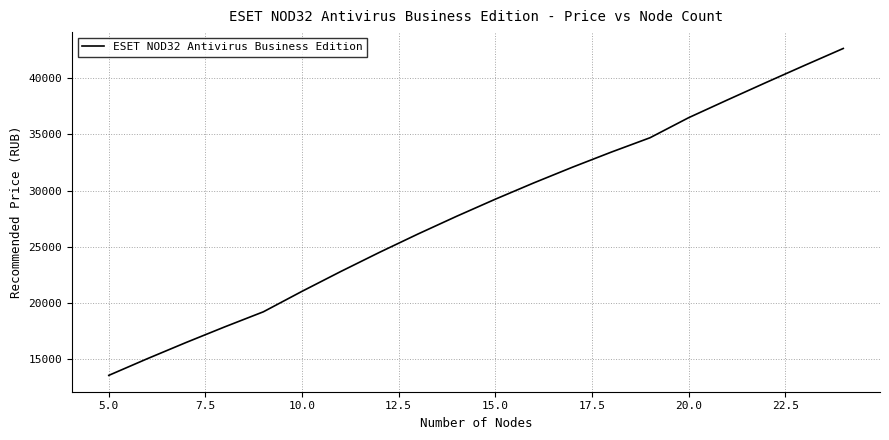

Does the chart display data point markers on the line(s)?

No